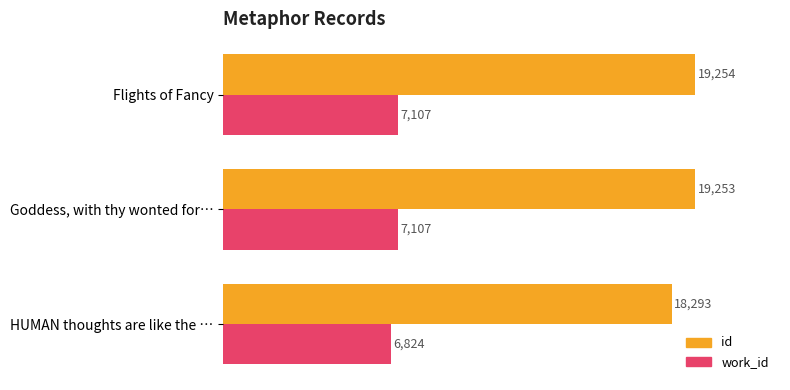

What is the sum of the id values at Goddess, with thy wonted for… and Flights of Fancy?

38507